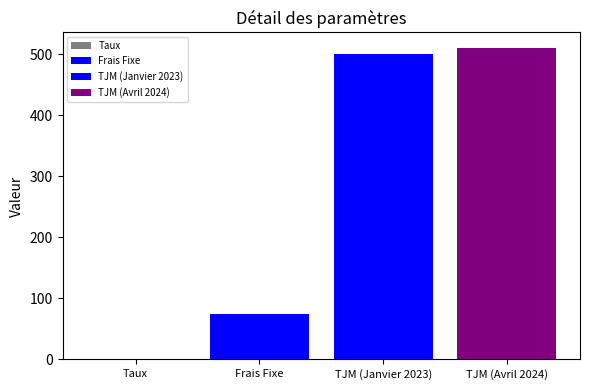

Reading left to right, list all the values displayed in this chart.

0.1	75.0	500.0	510.0